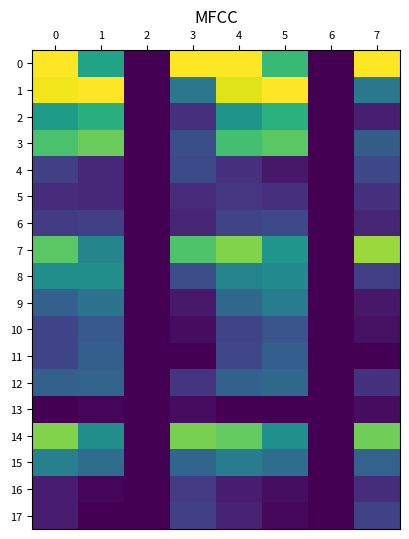

How many distinct data groups are displayed?

18